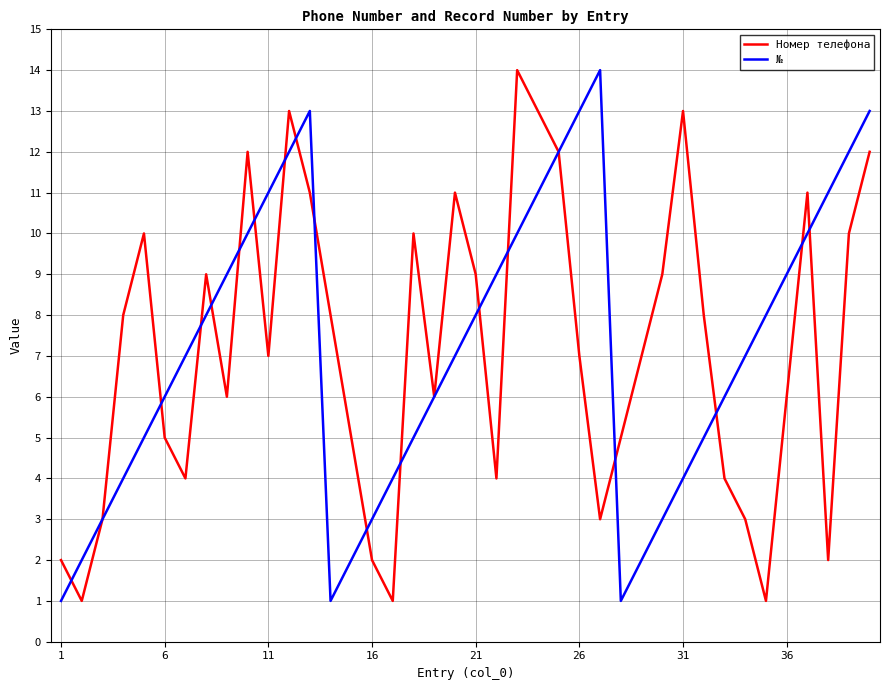

What is the highest value of the № series?

14